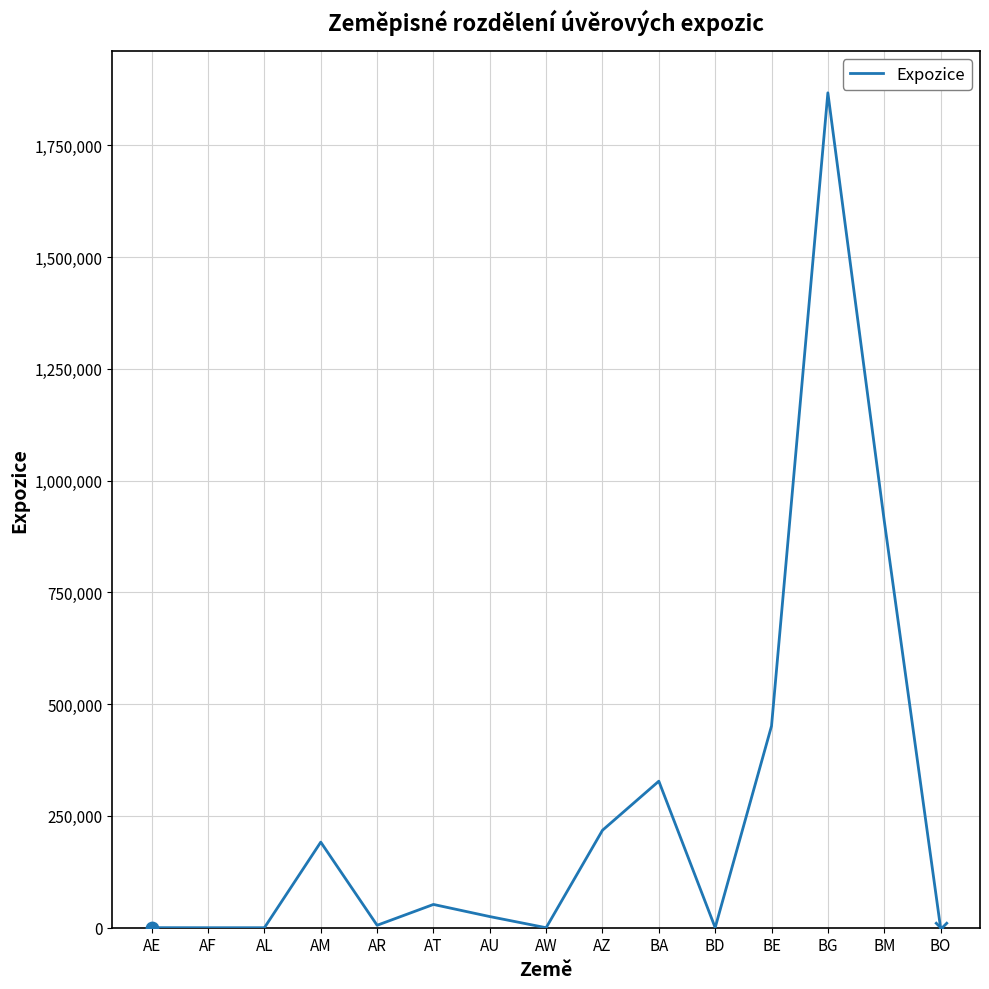

What is the change in value from BG to BO?

-1867680.2